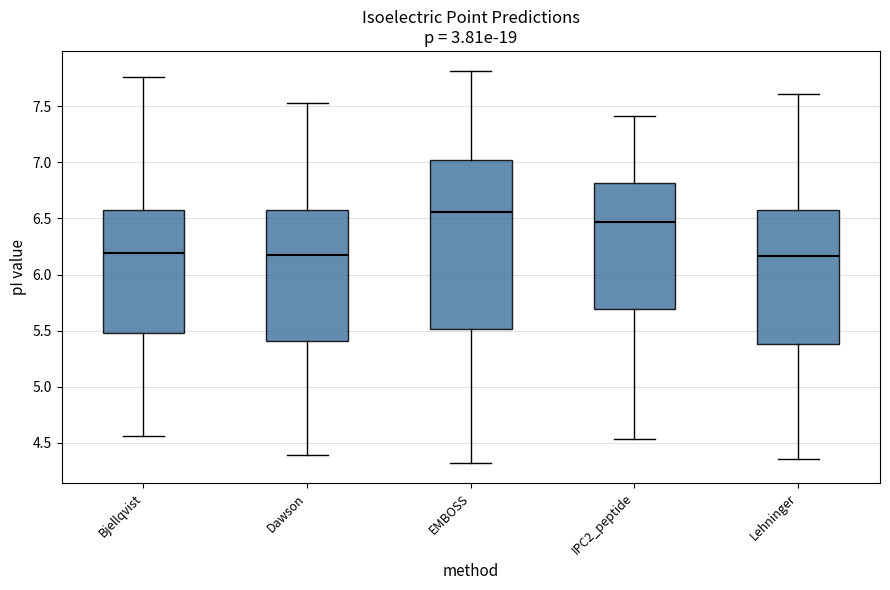

Where does the upper whisker of the box for Bjellqvist end on the y-axis? The values are not printed on the chart, so give them approximately, as read against the axis.

7.75